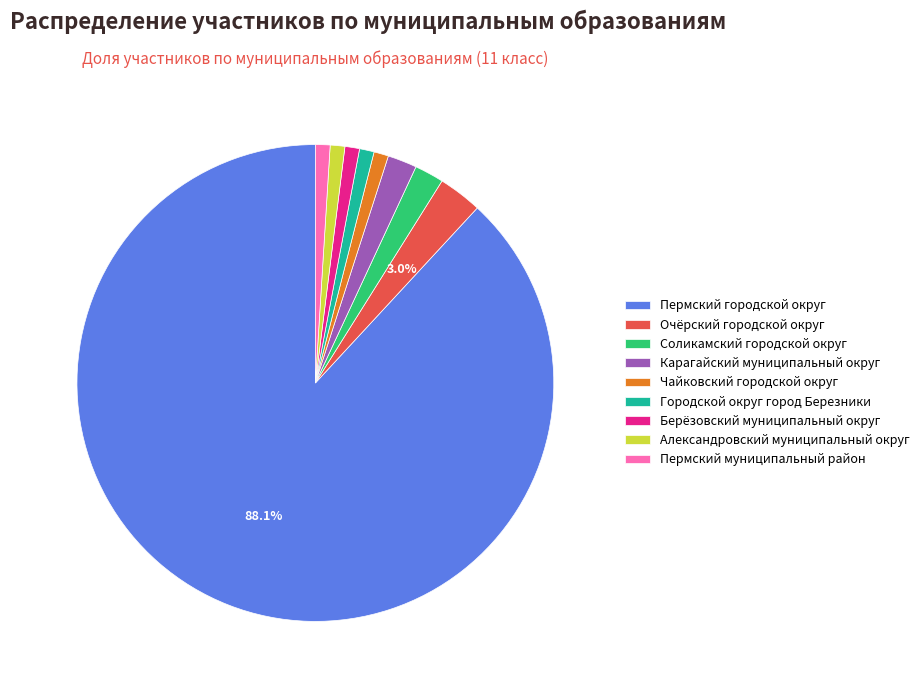

Do Пермский муниципальный район and Очёрский городской округ together represent more than half of the pie?

No